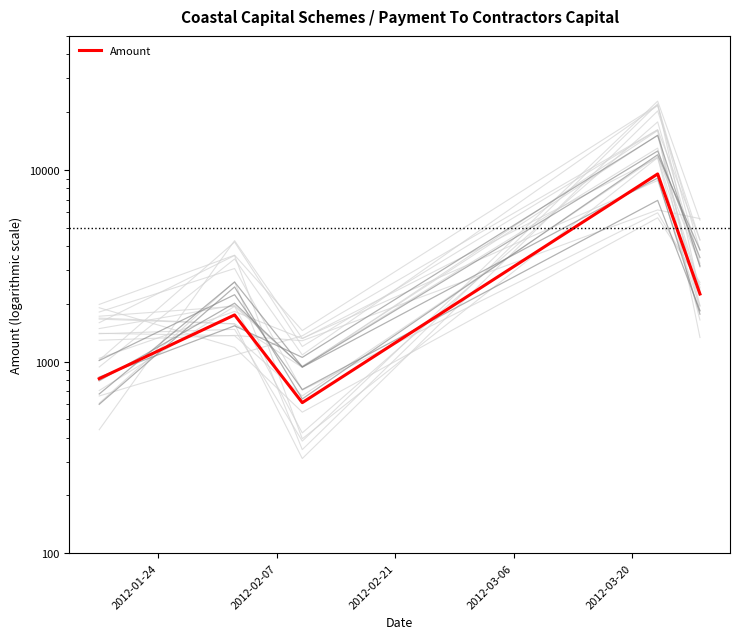

Does the chart have visible grid lines?

No